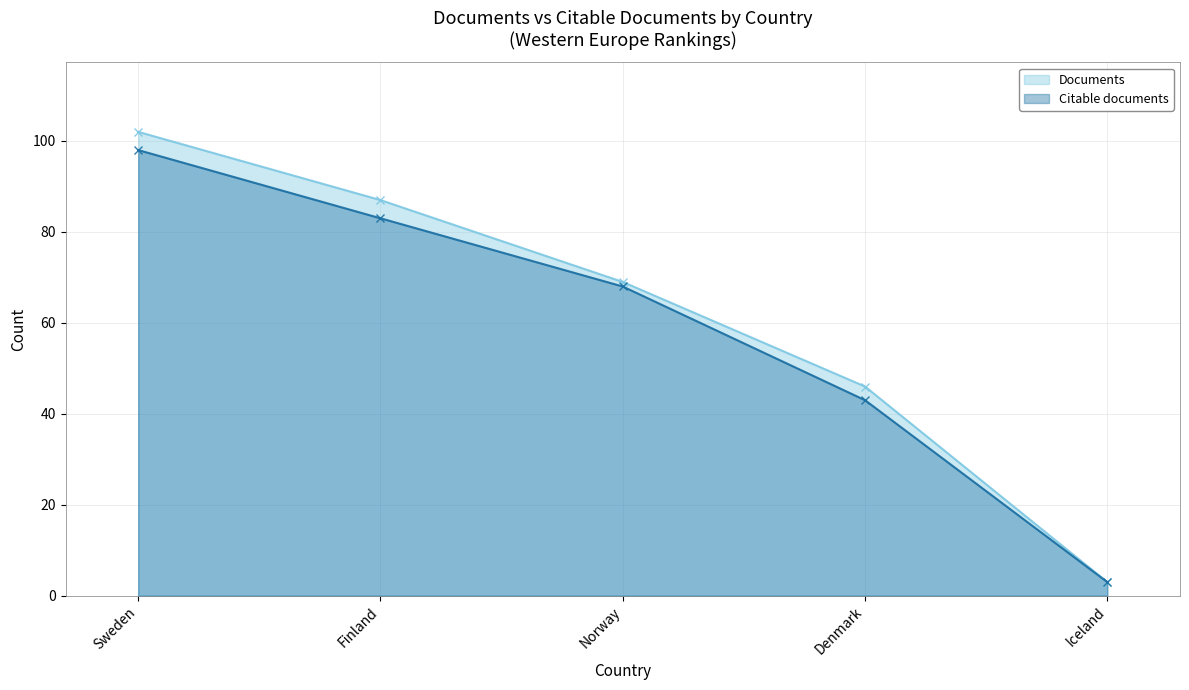

What value does the Citable documents series have at Finland, to the nearest 5?

85